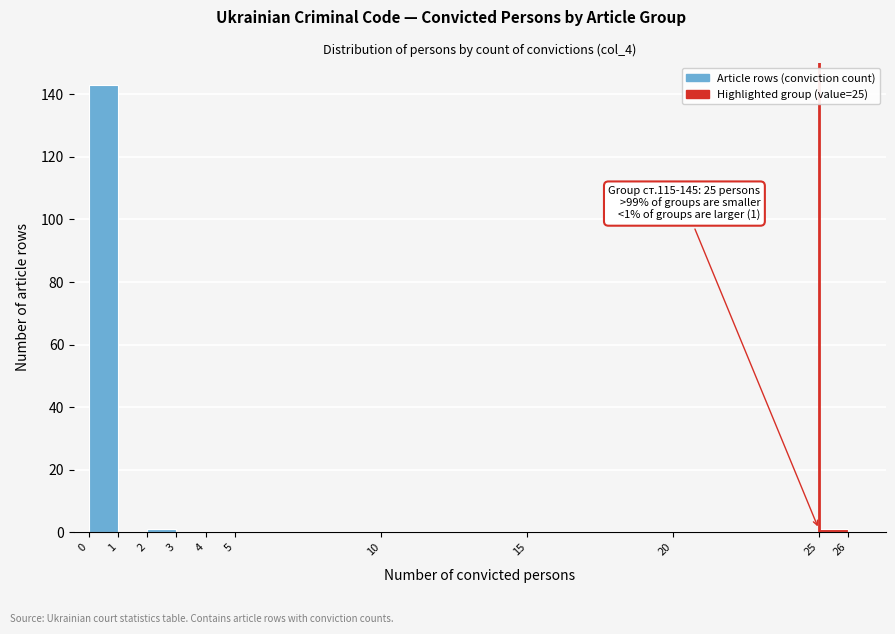

Over which range of the x-axis is the bar tallest?

0 to 1